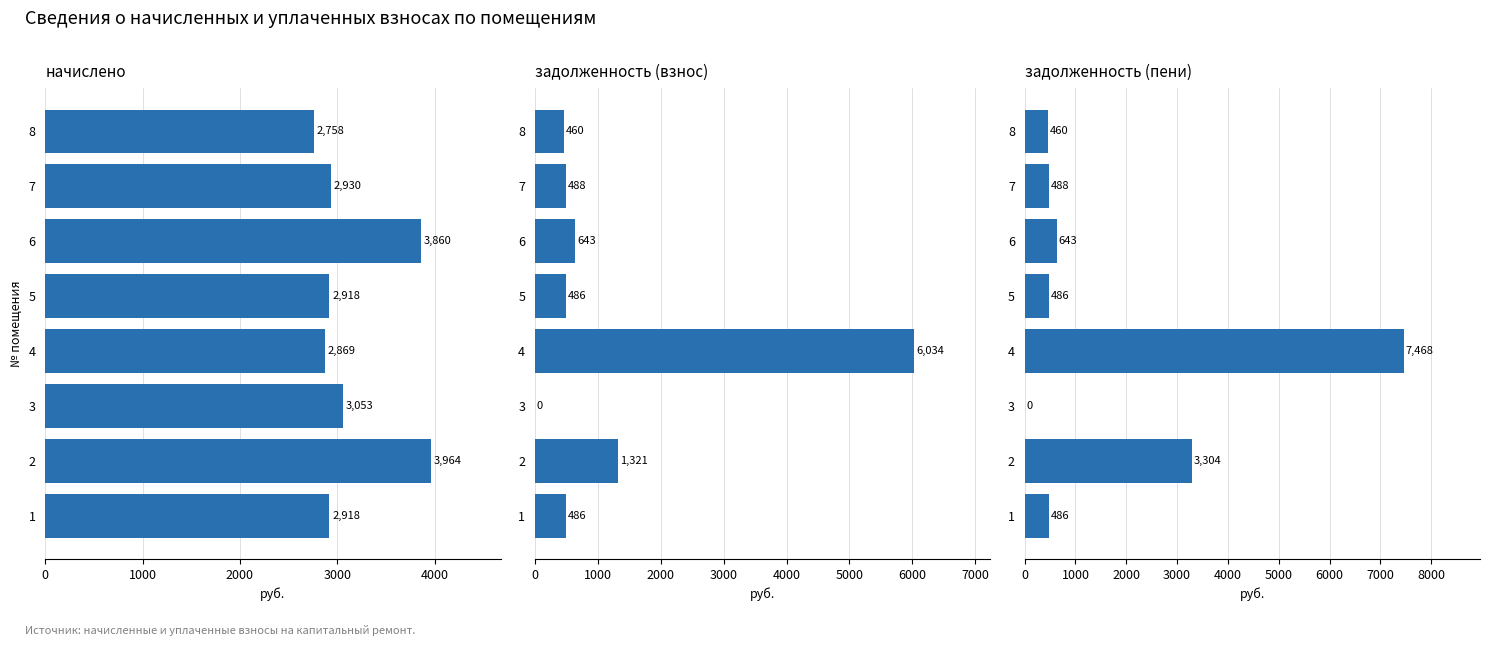

The задолженность (пени) series shows 486.3 at 1. True or false?

True